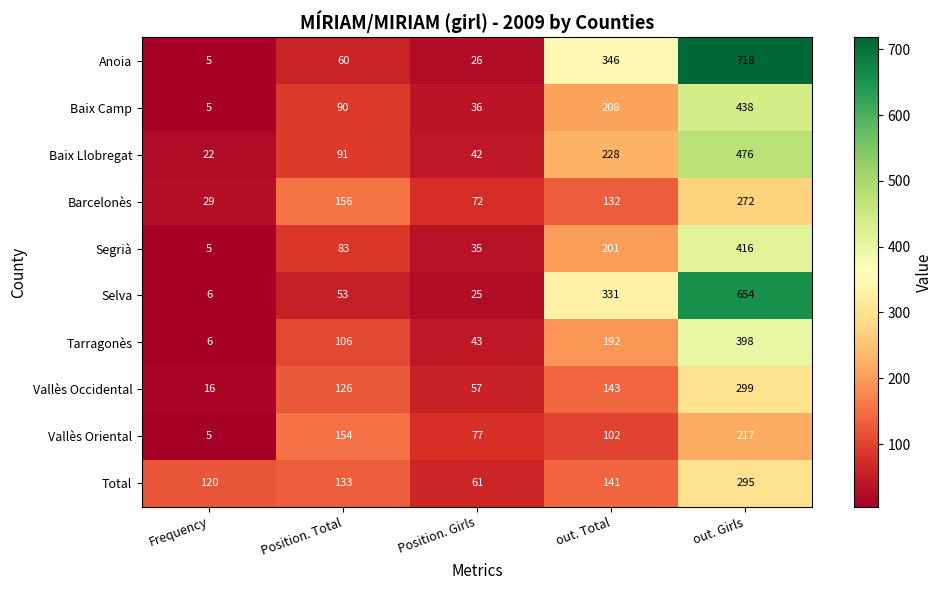

Between Frequency and Position. Girls, which series saw the biggest shift?

Vallès Oriental